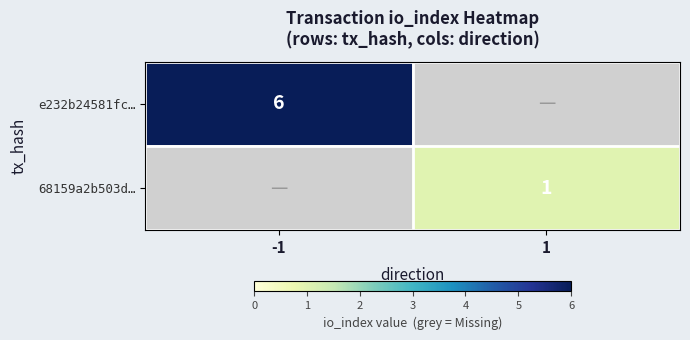

The 68159a2b503d… series shows 1 at 1. True or false?

True